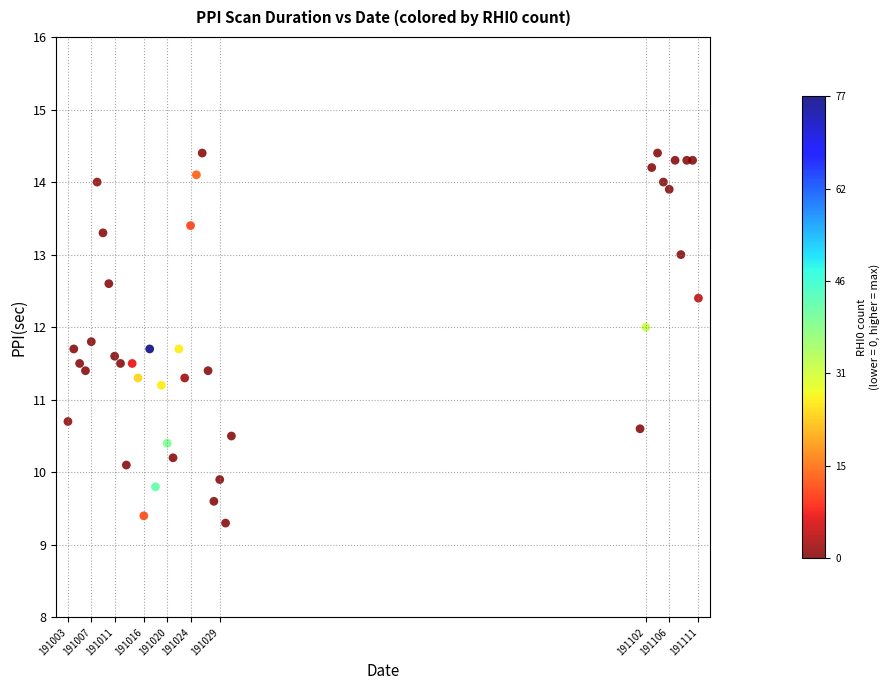

What Y value in the scatter plot is closest to 11?

11.2